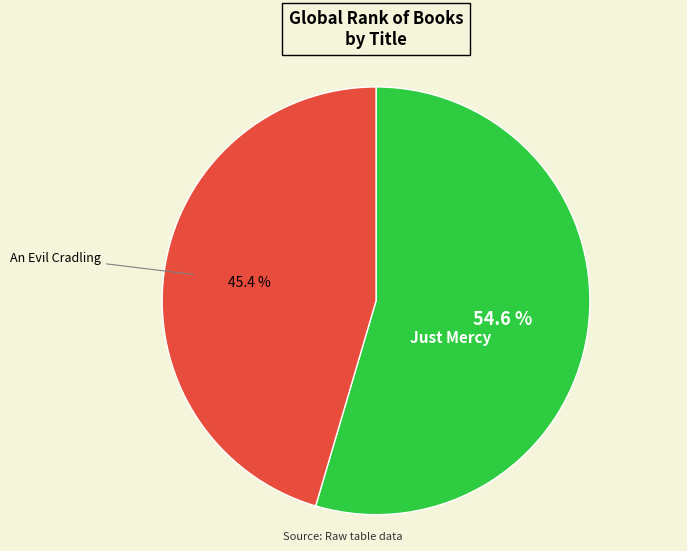

What is the majority slice?

Just Mercy